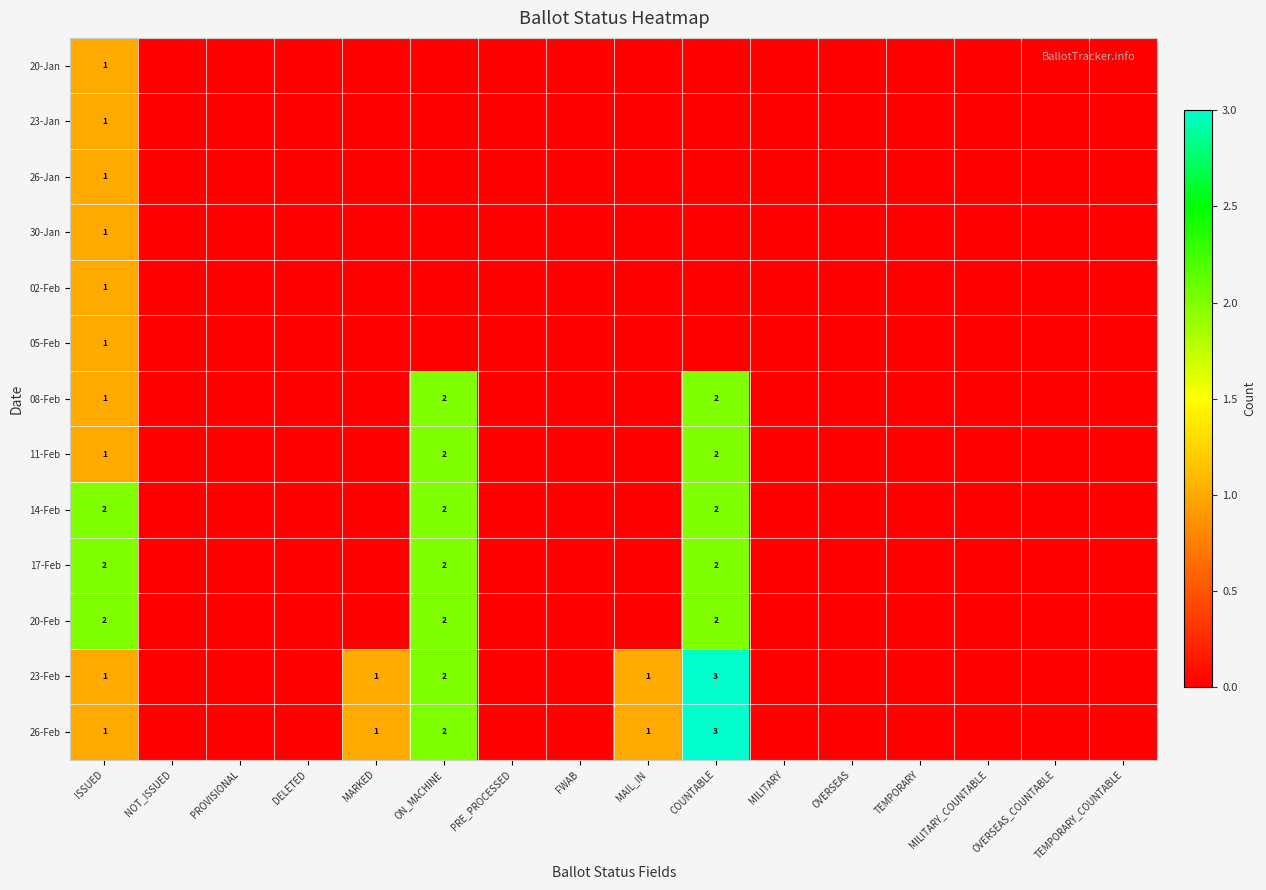

The value of 11-Feb at COUNTABLE is 3. True or false?

False